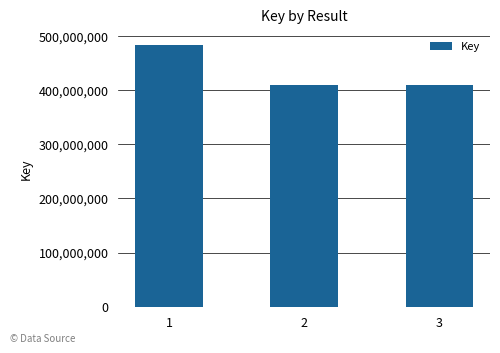

Are the bars grouped side by side (vs. stacked)?

No